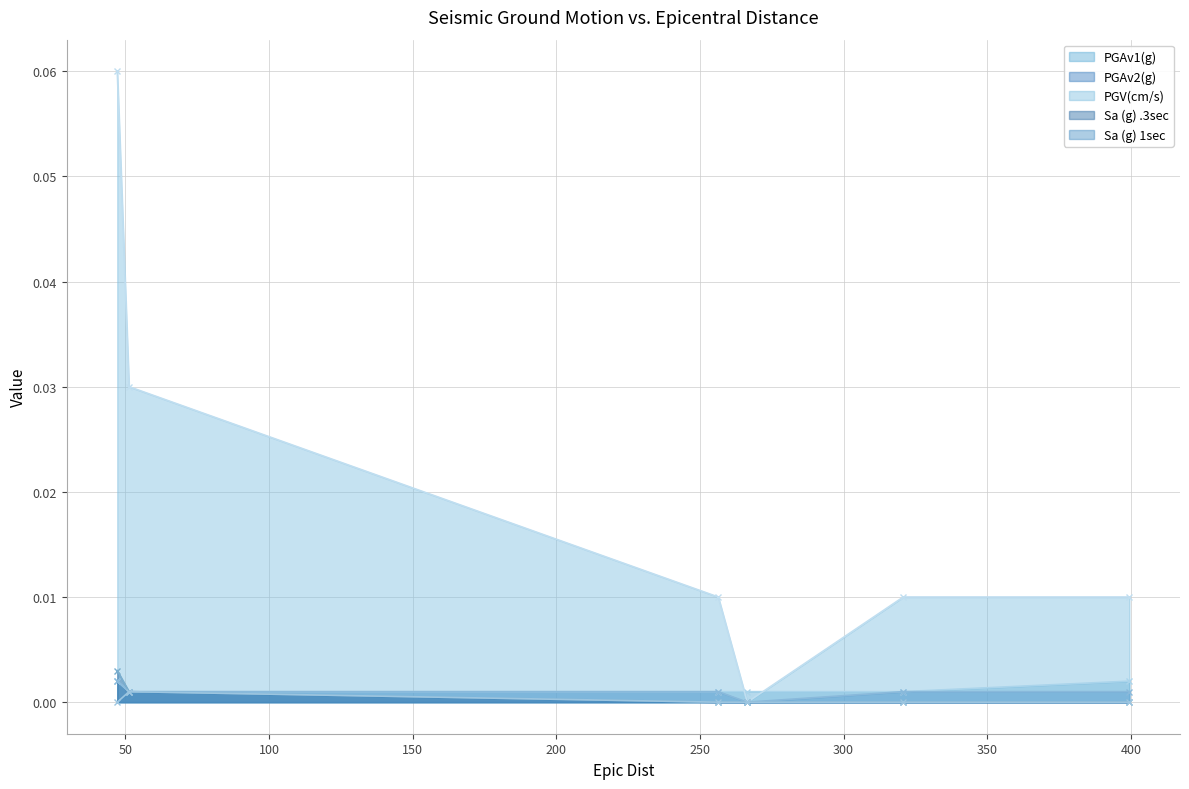

In Sa (g) 1sec (line), how many points are higher than both neighbors (excluding endpoints)?

1